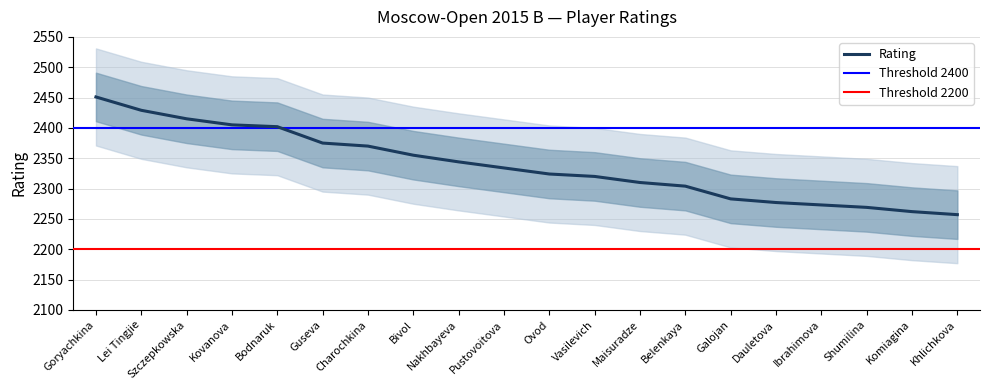

How many lines are shown in the chart?

1